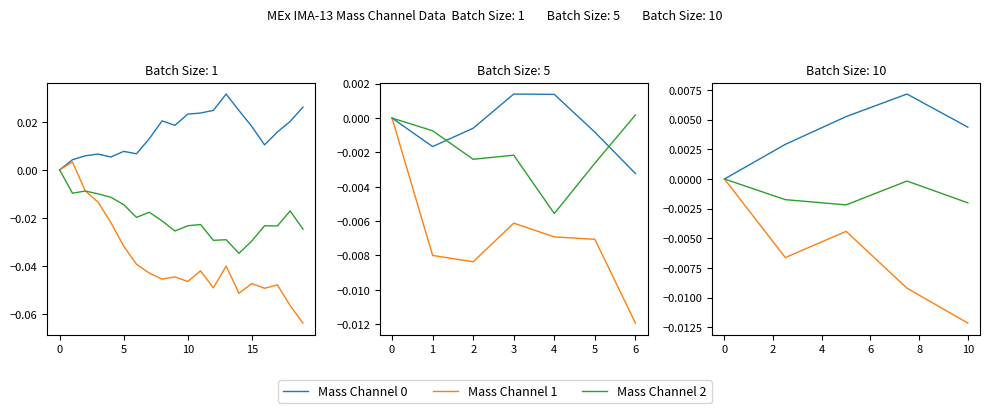

How many Mass Channel 0 values are between 0 and 1?

5